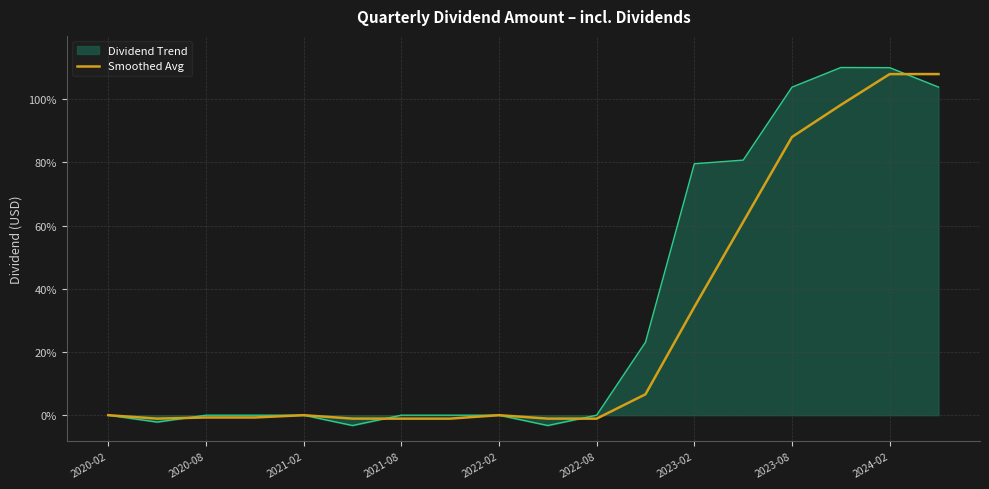

Which series has the largest total across all categories?

Dividend Trend